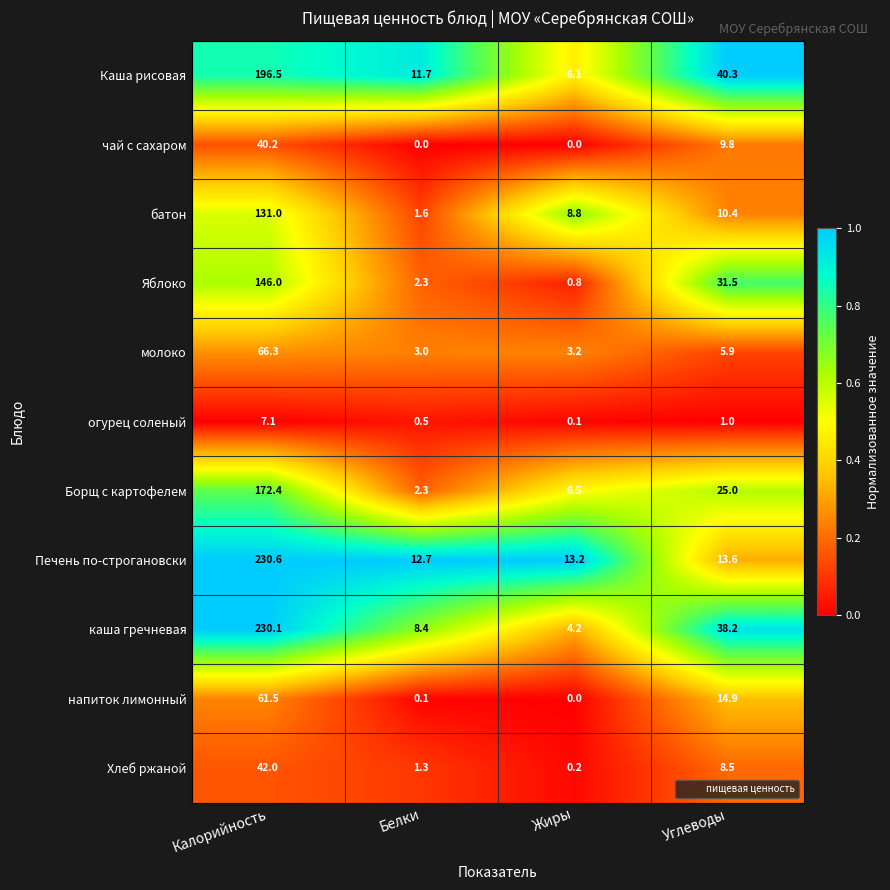

The value of каша гречневая at Жиры is 4.2. True or false?

True